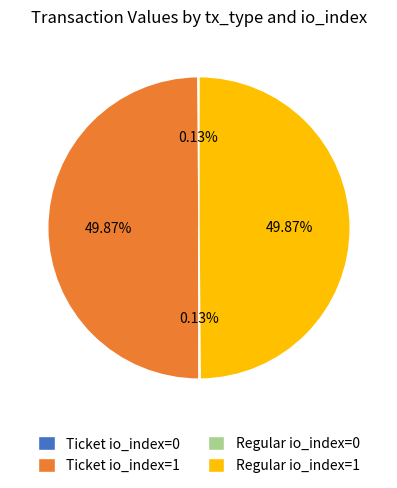

What is the ratio of the value at Regular io_index=1 to the value at Ticket io_index=1?

1.0